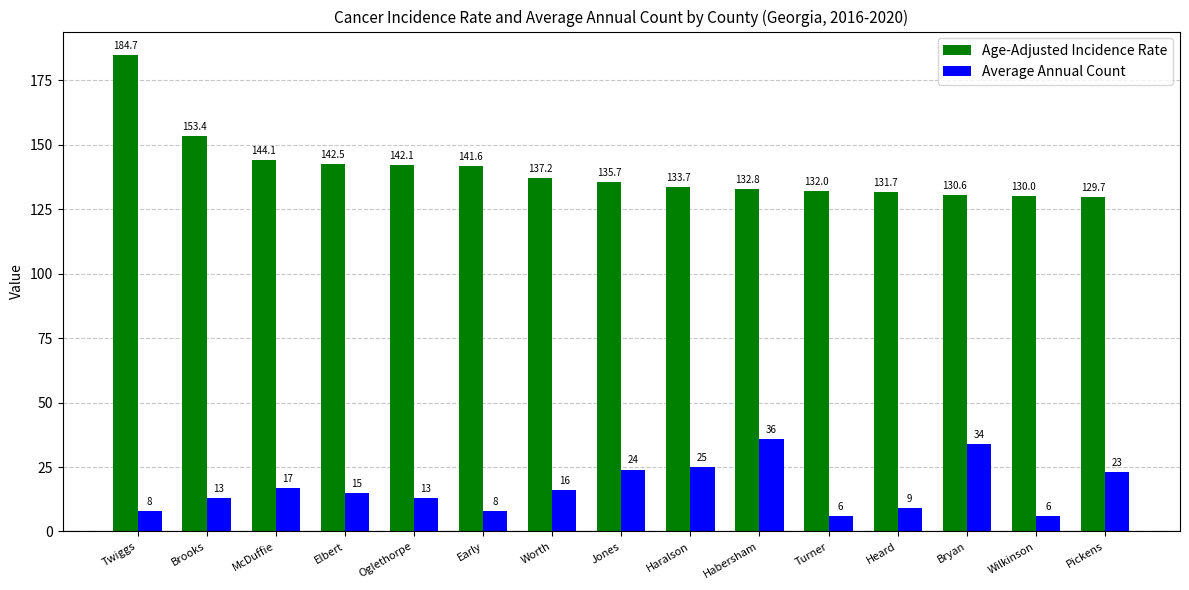

What is the smallest value displayed?

6.0